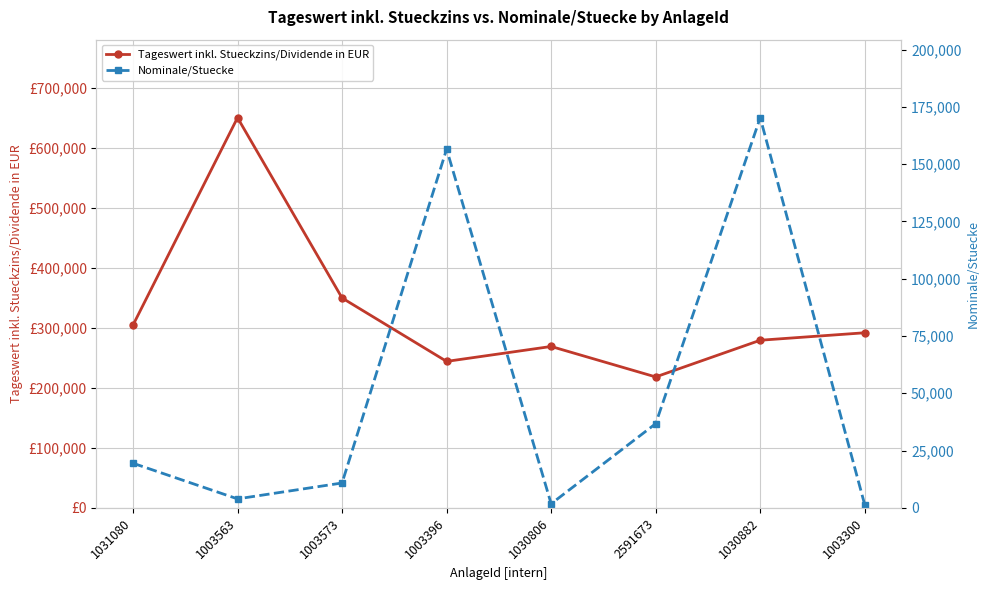

The value of Nominale/Stuecke at 1003396 is 156523.0. True or false?

True